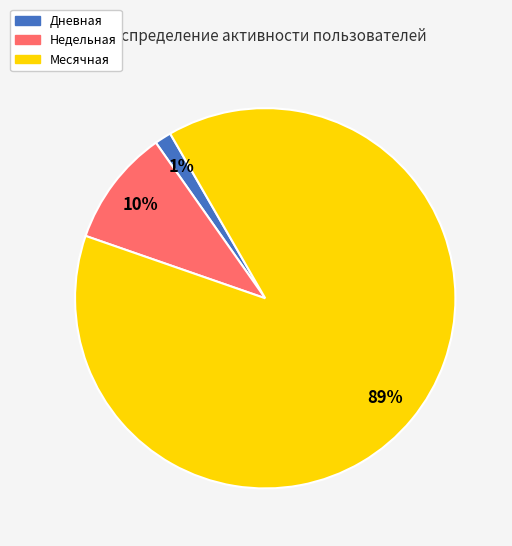

Is there any slice that represents more than half of the pie?

Yes